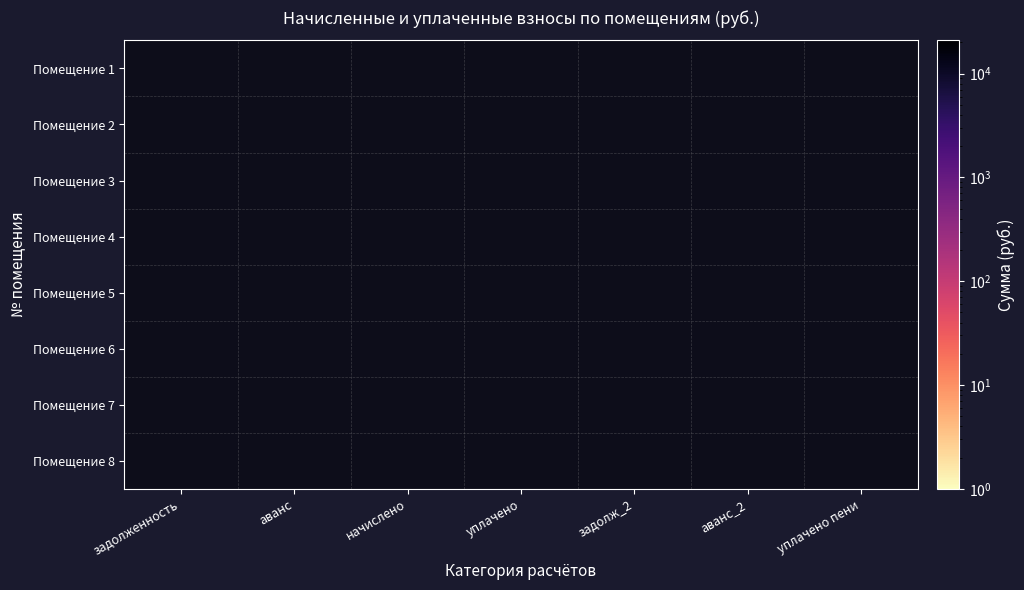

At which category does the chart reach its peak across all series?

уплачено